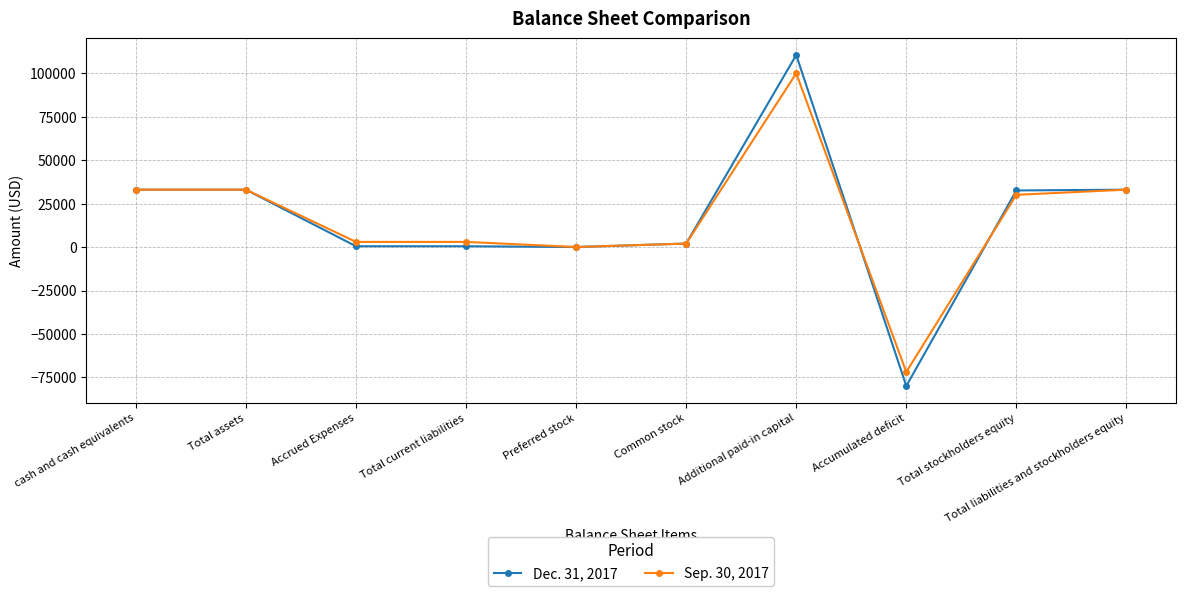

Which category has the highest value in the Dec. 31, 2017 series?

Additional paid-in capital